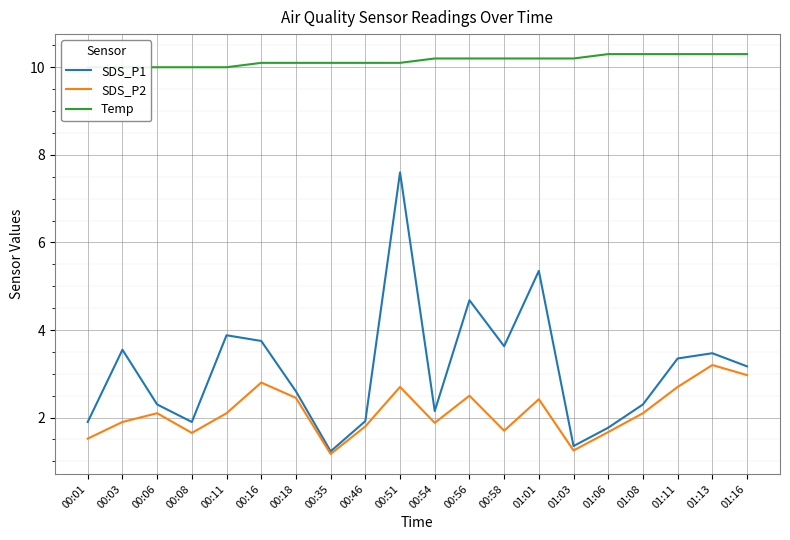

How many data points does each series have?

20